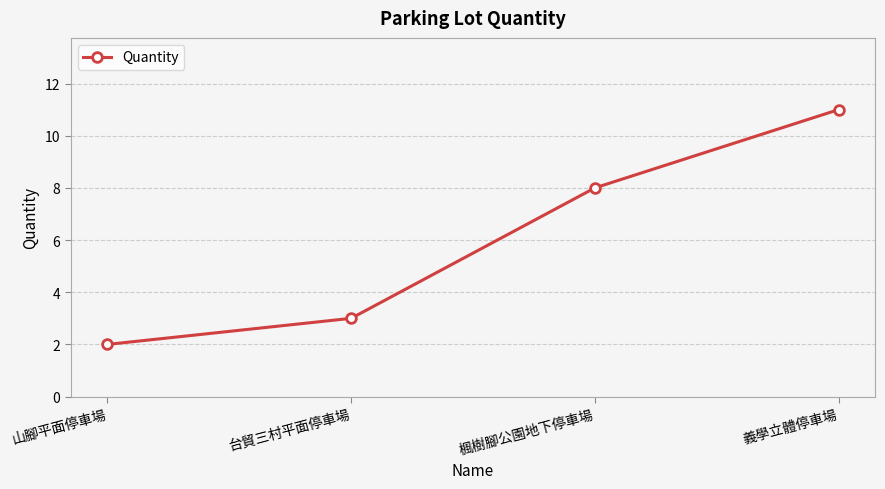

What is the minimum value shown in the chart?

2